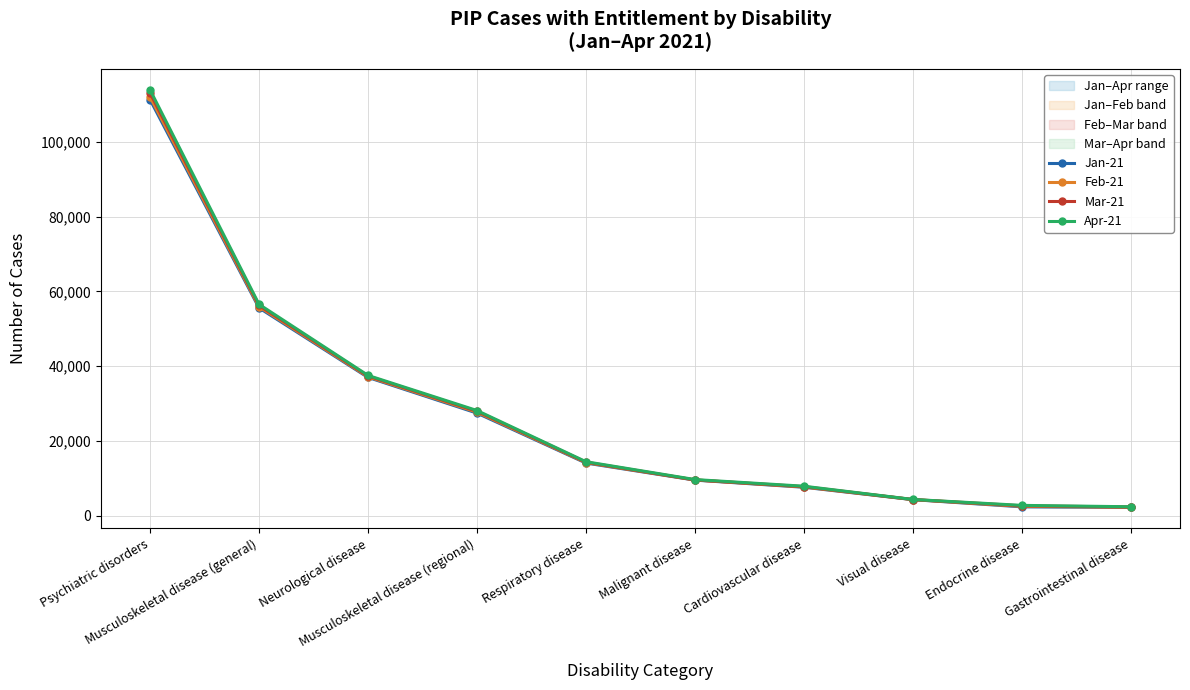

What is the sum of the Jan-21 values at Cardiovascular disease and Respiratory disease?

21736